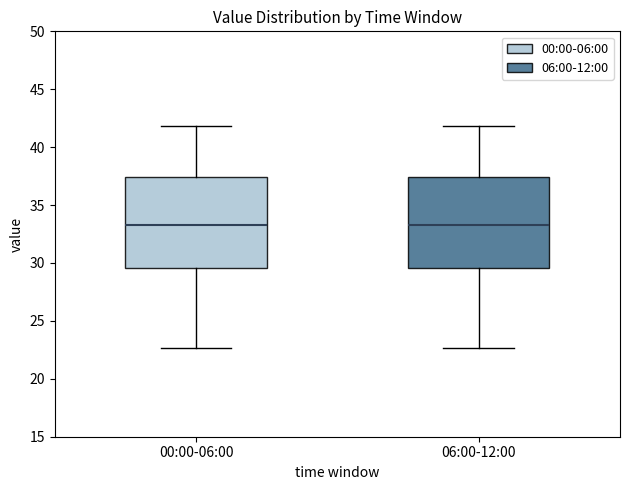

Where is the upper edge of the box for 00:00-06:00 on the y-axis? The values are not printed on the chart, so give them approximately, as read against the axis.

37.5